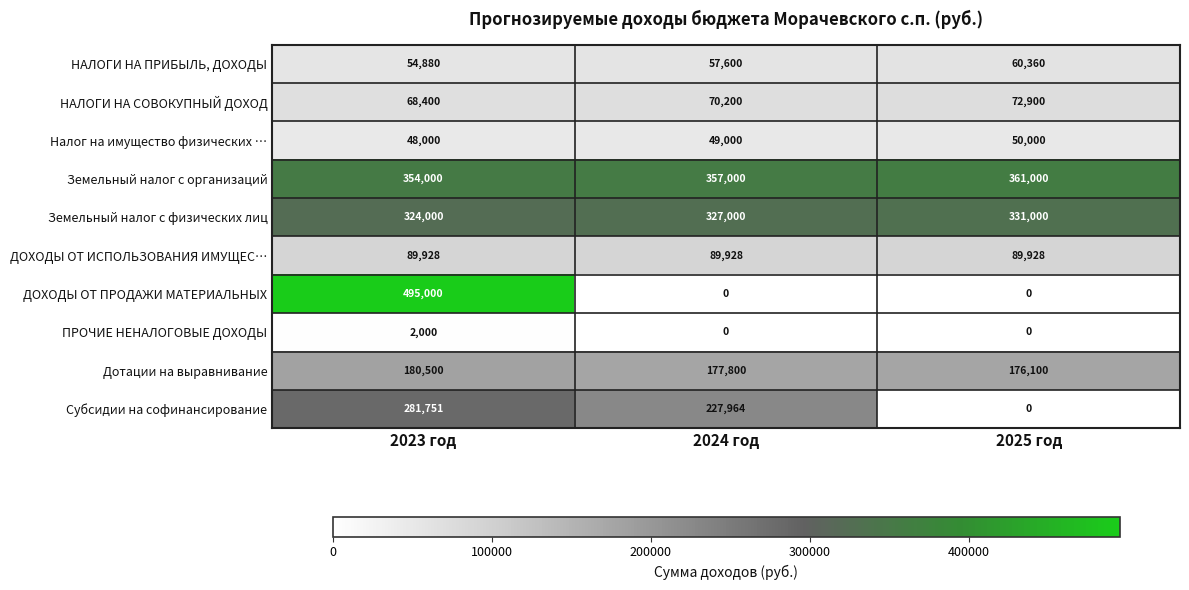

How many ДОХОДЫ ОТ ПРОДАЖИ МАТЕРИАЛЬНЫХ values are between 0 and 495000?

3